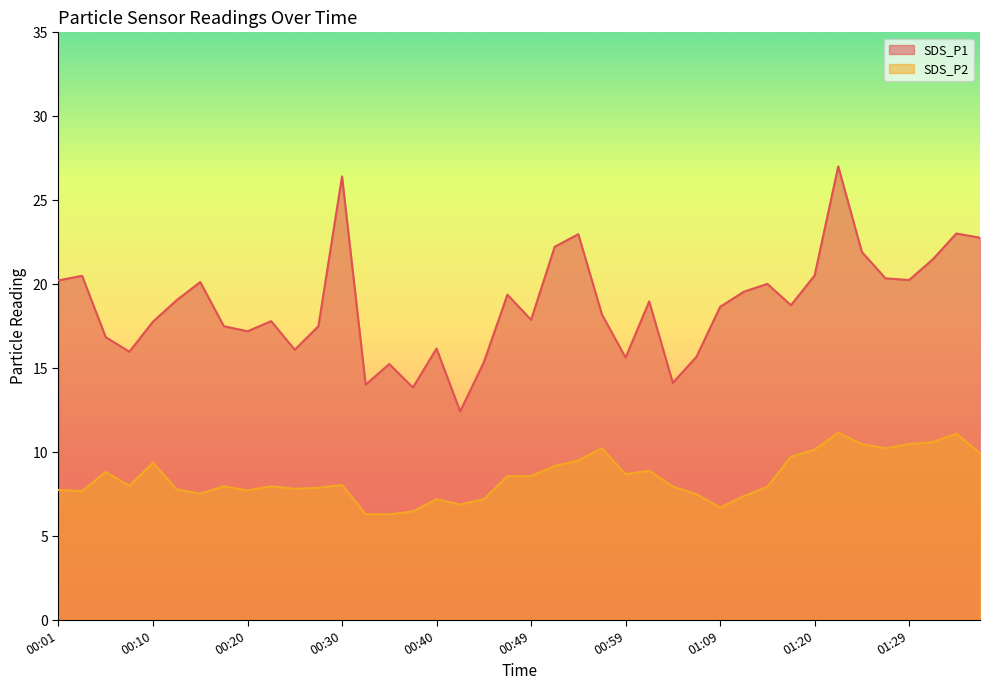

Where does the SDS_P1 series first go above 18?

00:01